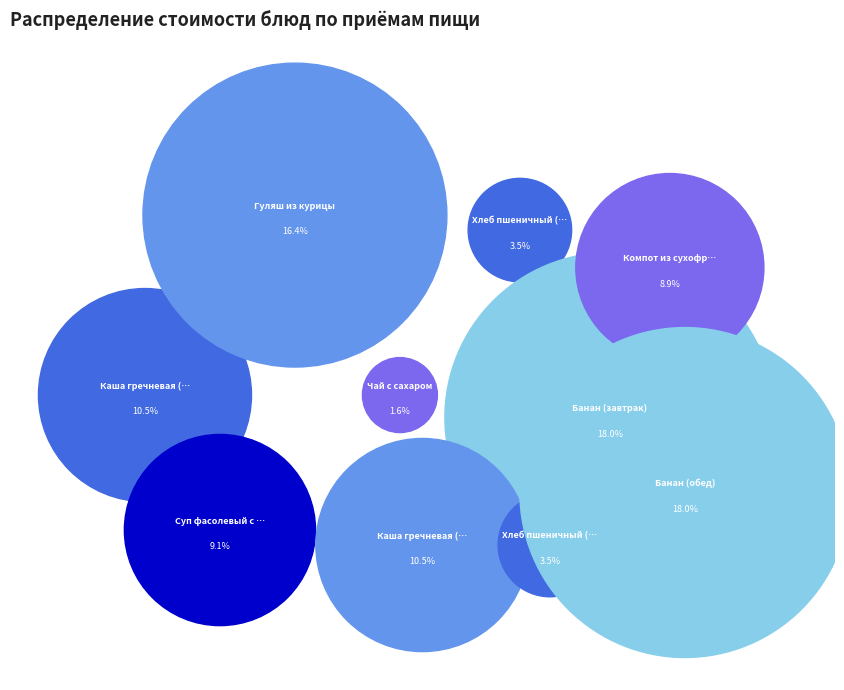

Rank the categories by value from lowest to highest.

Чай с сахаром, Хлеб пшеничный (завтрак), Хлеб пшеничный (обед), Компот из сухофруктов, Суп фасолевый с овощами, Каша гречневая (завтрак), Каша гречневая (обед), Гуляш из курицы, Банан (завтрак), Банан (обед)